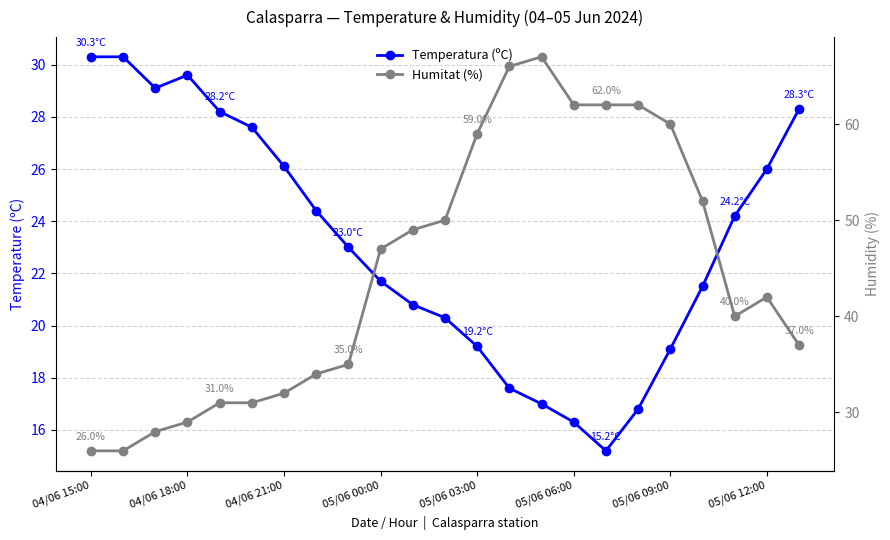

How many interior local peaks does the Temperatura (ºC) series have?

1